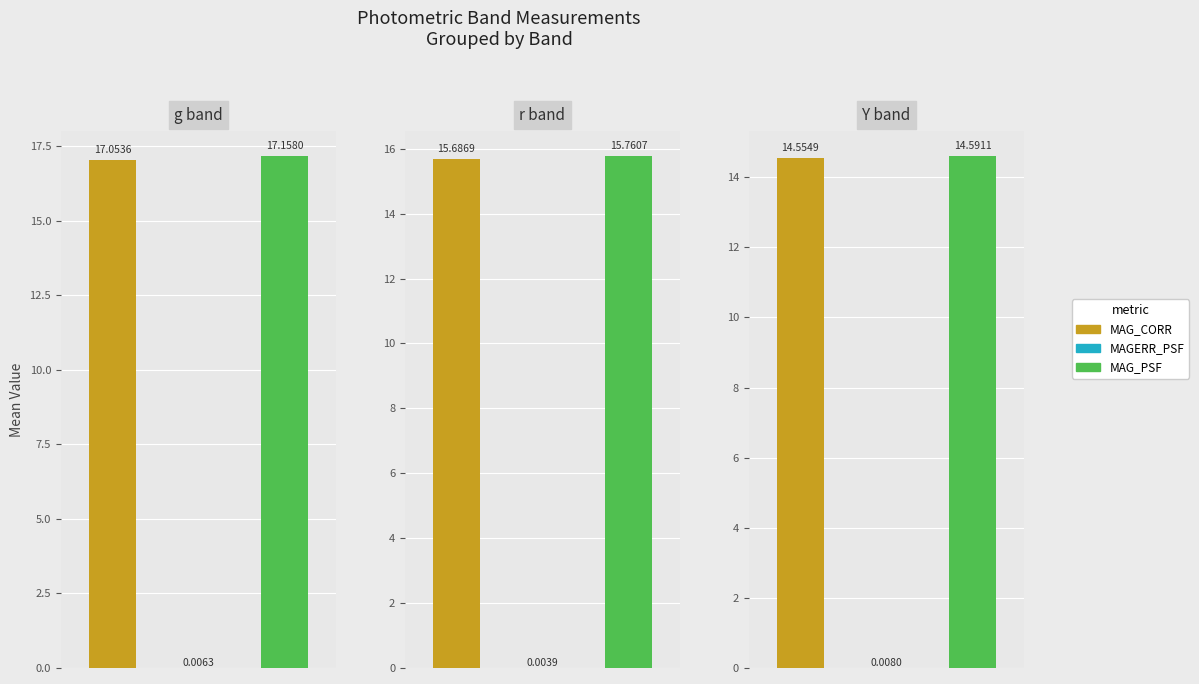

What is the total value across all series at 8?

29.2